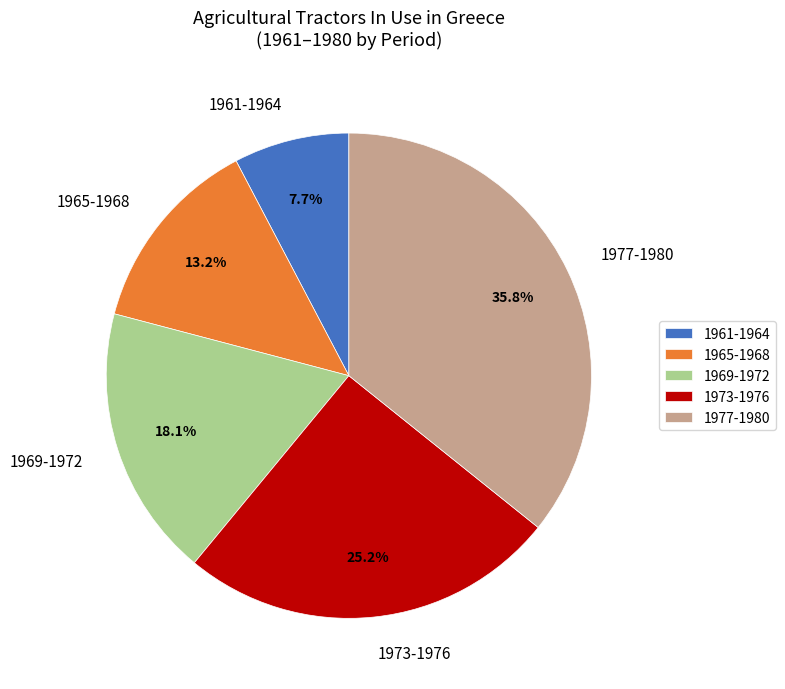

Does any single category account for the majority?

No